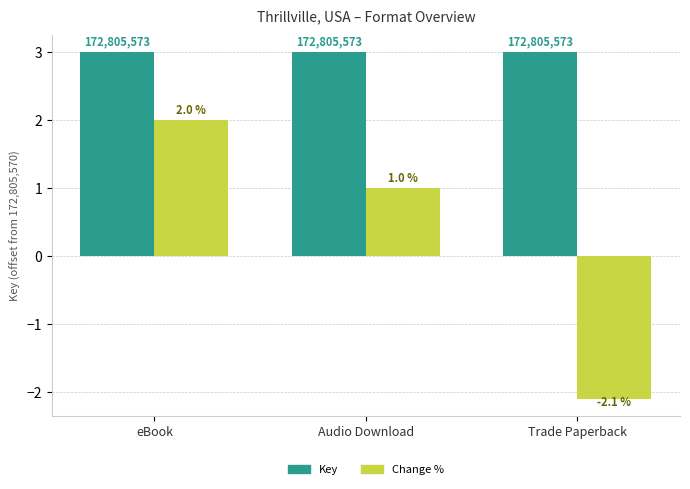

What is the label of the 3rd bar from the left?

Trade Paperback